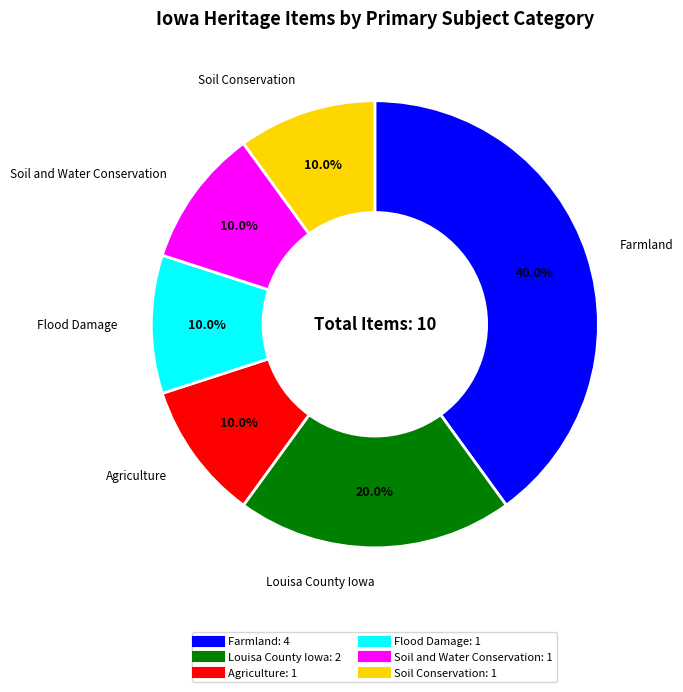

To the nearest percent, what is the difference between the largest and smallest slice percentages?

30%